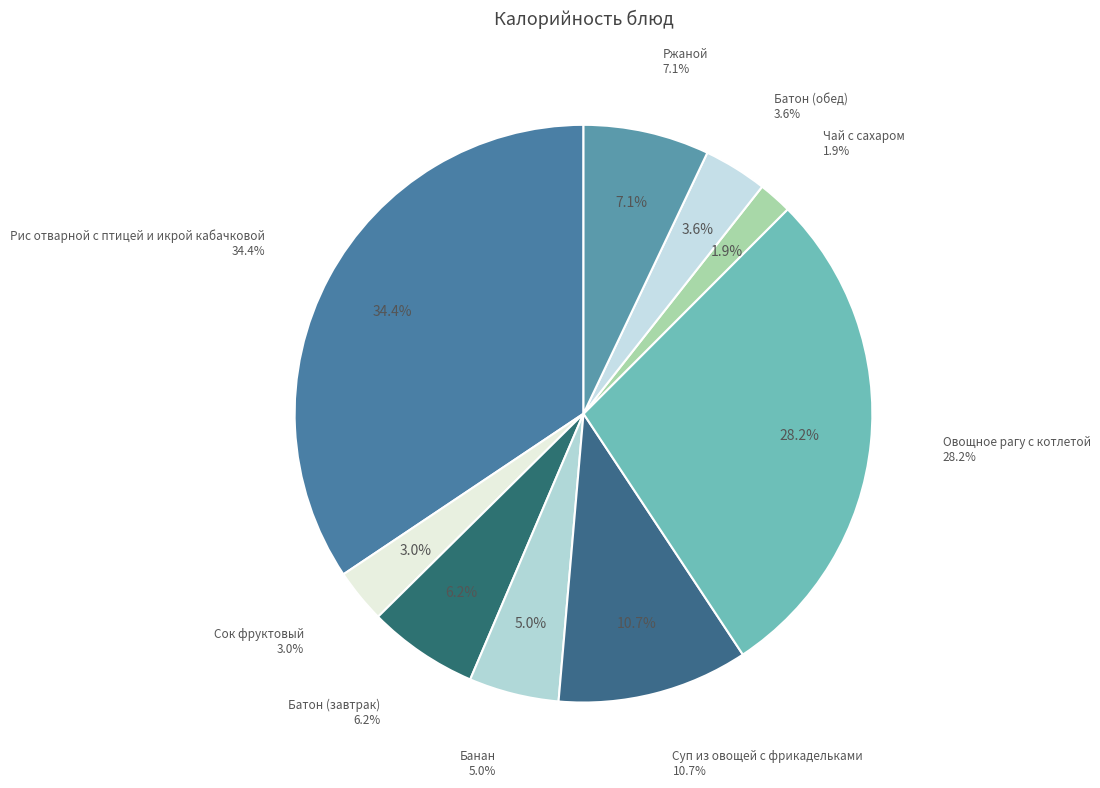

What is the change in value from Чай с сахаром to Ржаной?

+77